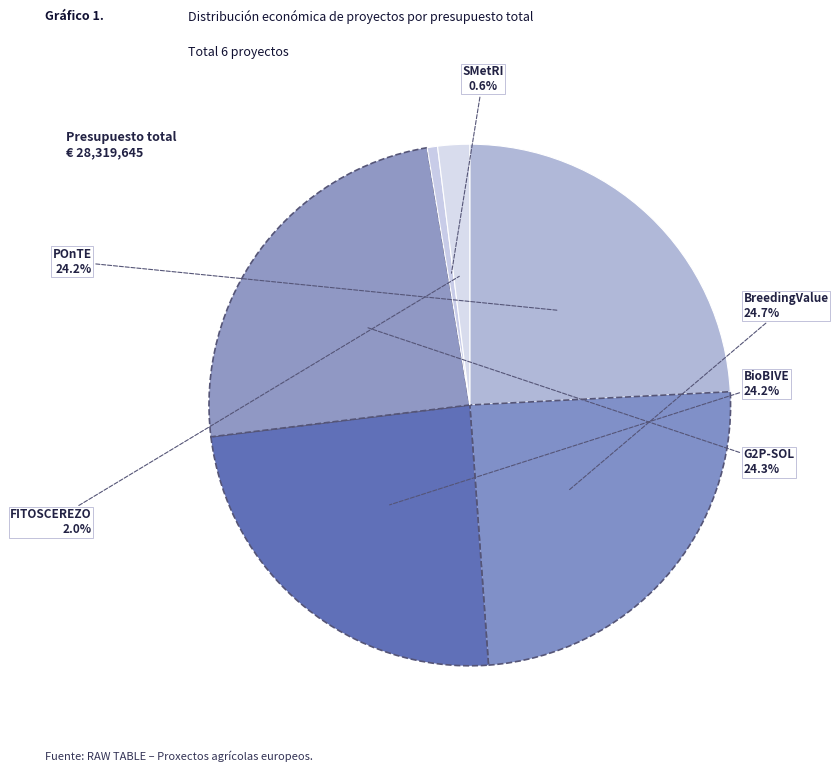

How many segments does this pie chart have?

6